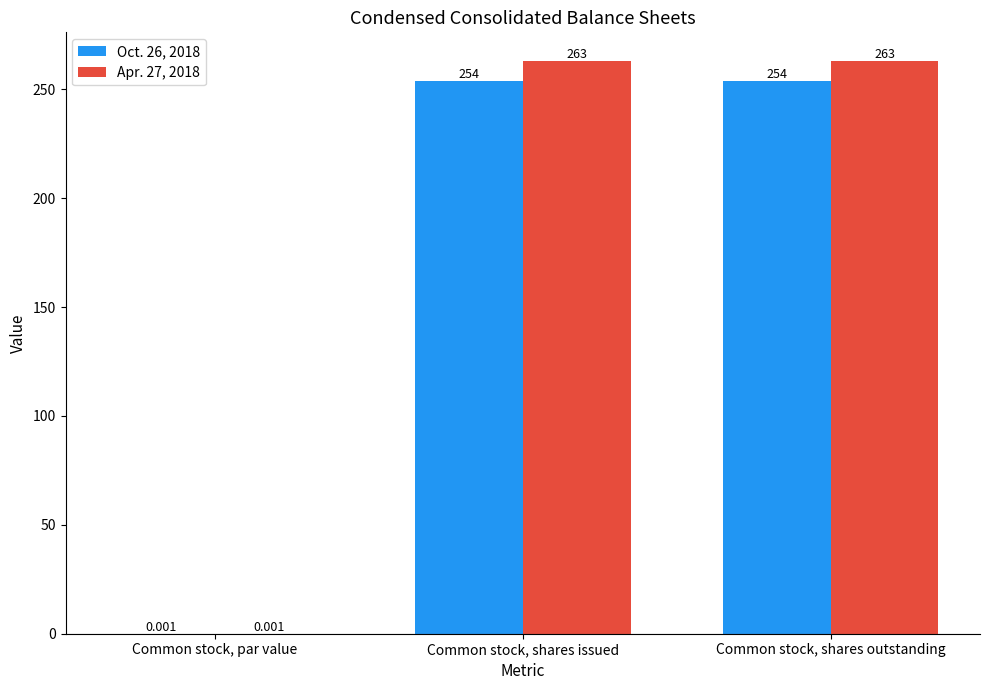

Count the number of data series in this chart.

2